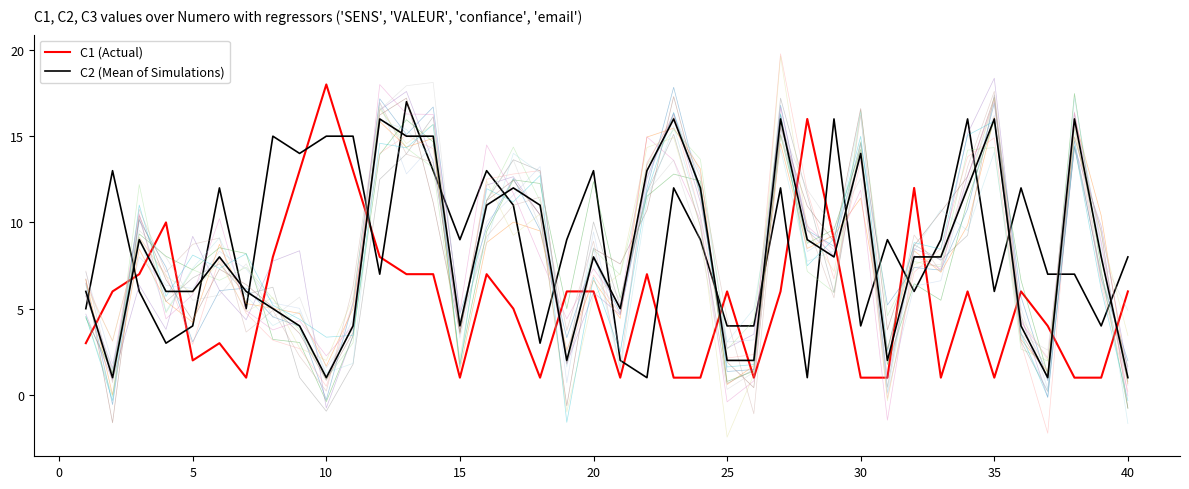

How many interior local peaks does the C2 (Mean of Simulations) series have?

12